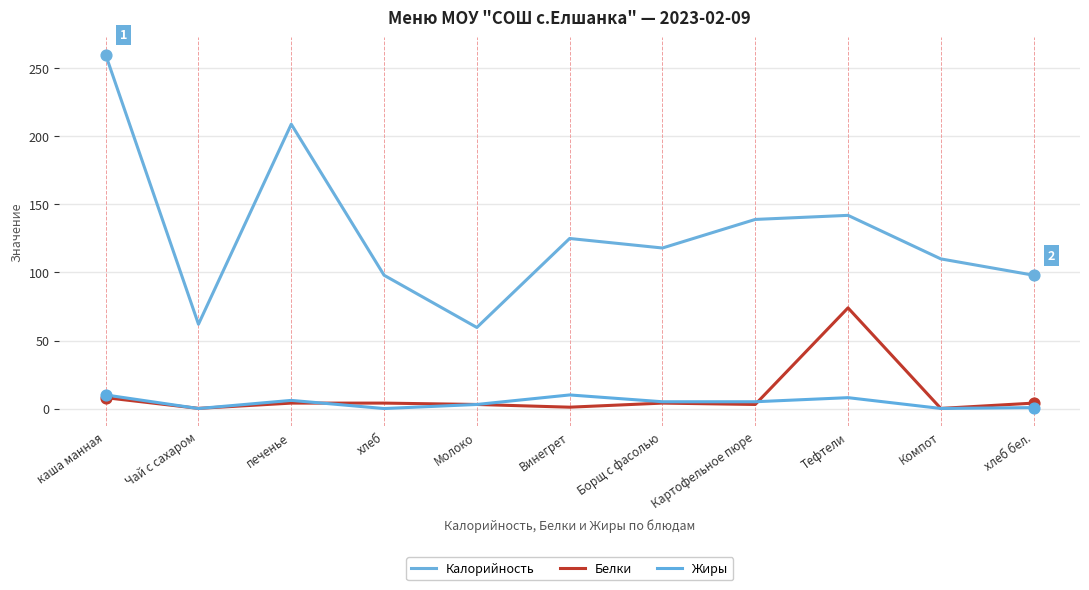

Is the value of Калорийность at Компот greater than the value of Белки at Борщ с фасолью?

Yes